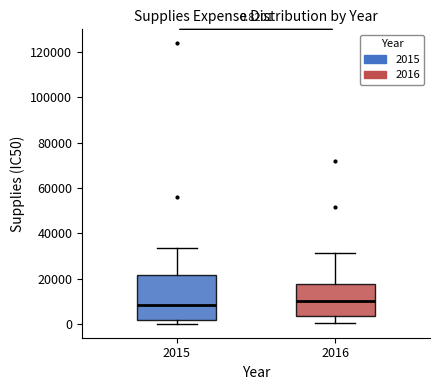

Which box is the tallest, from its lower edge to its upper edge?

2015